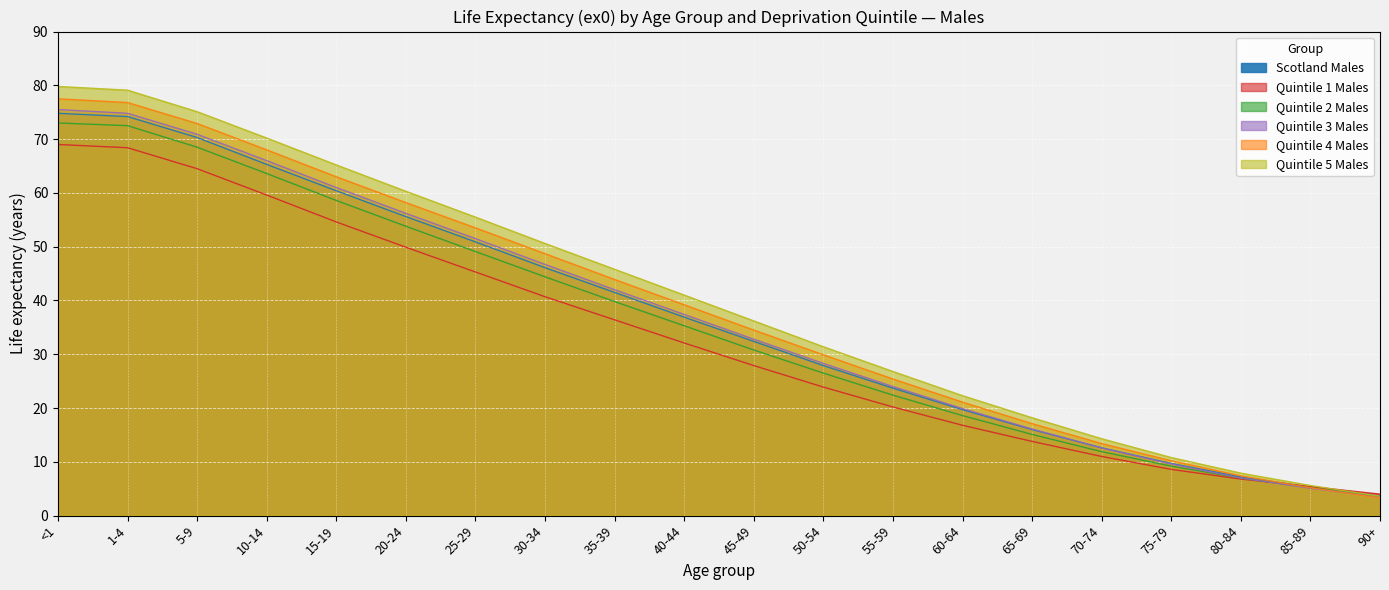

Reading left to right, list all the values displayed in this chart.

Scotland Males: 74.8	74.2	70.3	65.3	60.4	55.6	50.9	46.1	41.5	36.9	32.4	27.9	23.7	19.7	16.0	12.6	9.7	7.2	5.3	3.6
Quintile 1 Males: 69.0	68.4	64.5	59.6	54.6	49.9	45.3	40.7	36.4	32.1	27.9	23.9	20.2	16.8	13.8	11.0	8.6	6.8	5.4	4.0
Quintile 2 Males: 73.0	72.5	68.5	63.6	58.6	53.8	49.1	44.4	39.8	35.3	30.8	26.5	22.4	18.6	15.1	11.9	9.2	7.0	5.2	3.6
Quintile 3 Males: 75.5	74.8	70.9	66.0	61.0	56.2	51.5	46.7	42.0	37.4	32.8	28.3	24.0	19.9	16.1	12.6	9.6	7.0	5.1	3.4
Quintile 4 Males: 77.5	76.8	72.9	68.0	63.0	58.2	53.5	48.7	43.9	39.2	34.5	29.9	25.4	21.1	17.1	13.4	10.2	7.4	5.2	3.3
Quintile 5 Males: 79.8	79.1	75.1	70.2	65.2	60.3	55.5	50.6	45.8	41.0	36.2	31.4	26.8	22.3	18.2	14.3	10.8	7.9	5.6	3.6